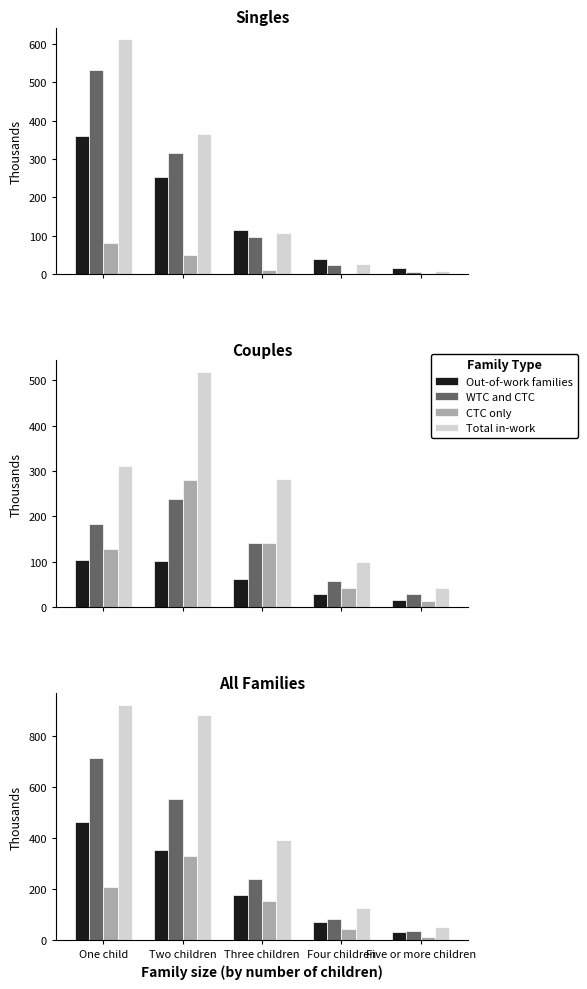

What are all the series names shown in the legend?

Out-of-work families, WTC and CTC, CTC only, Total in-work